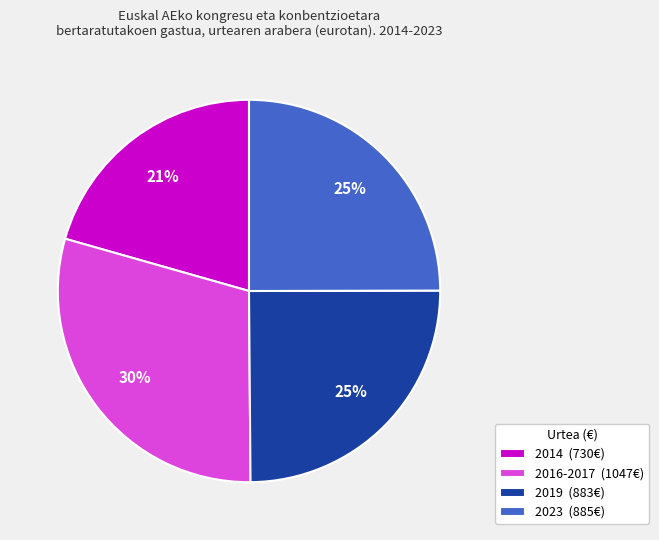

Is there any slice that represents more than half of the pie?

No